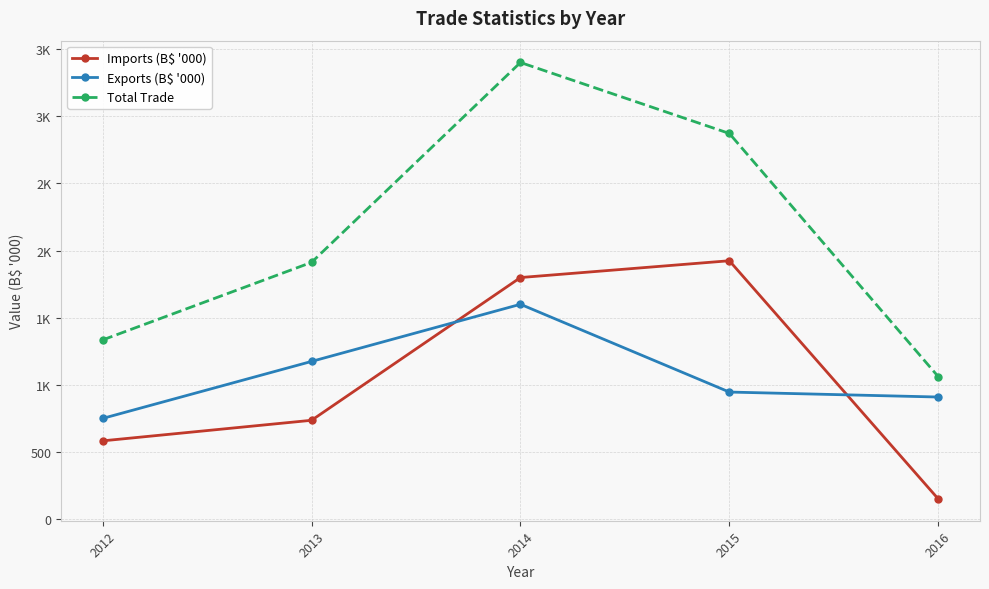

At which category is the sum across all series the highest?

2014